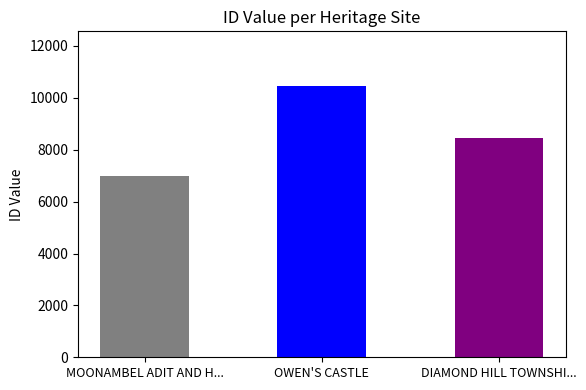

What is the ratio of the value at DIAMOND HILL TOWNSHIP to the value at MOONAMBEL ADIT AND HOUSE SITE?

1.2